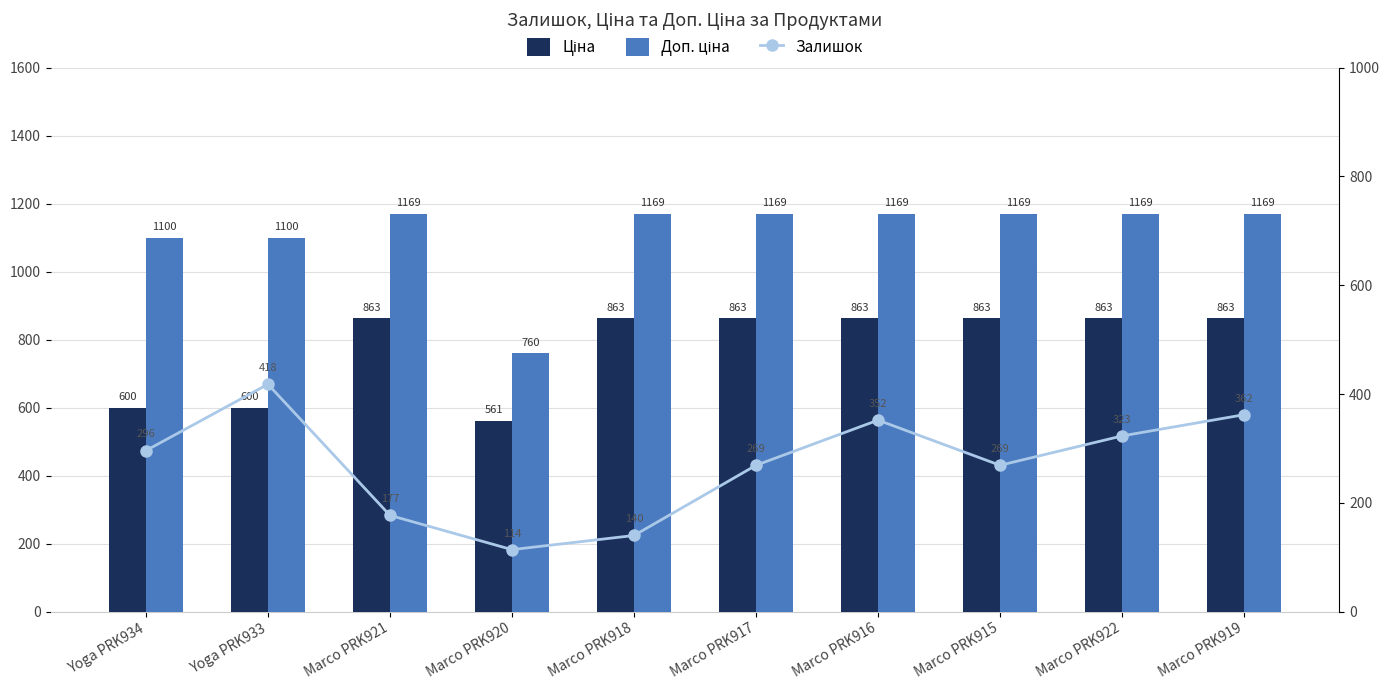

Which series has the largest total across all categories?

Доп. ціна